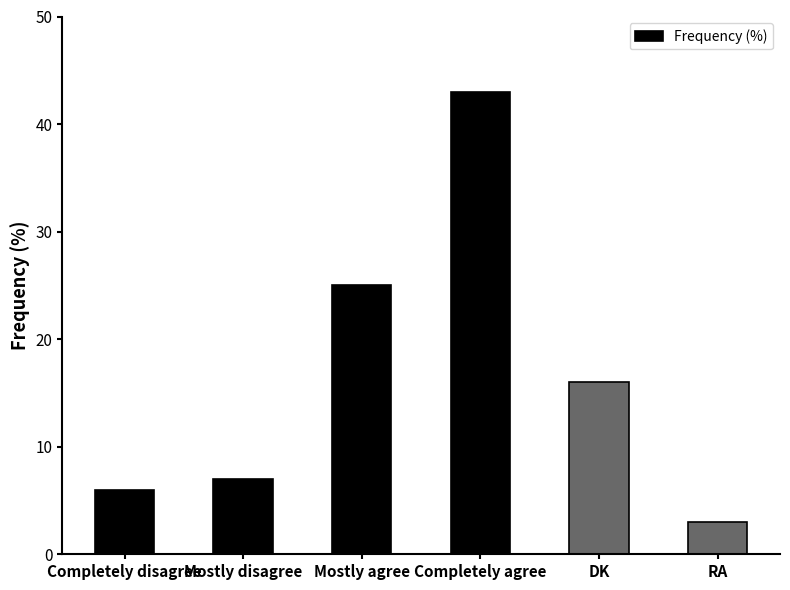

What is the difference between the values at Mostly agree and Completely disagree?

19